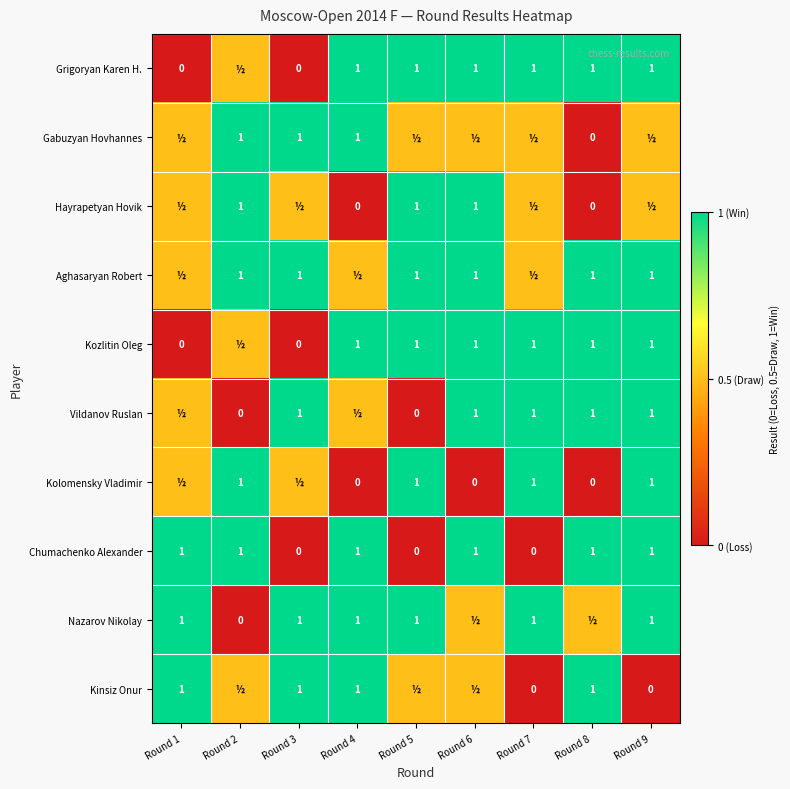

What is the difference between the maximum and minimum values in the Chumachenko Alexander series?

1.0